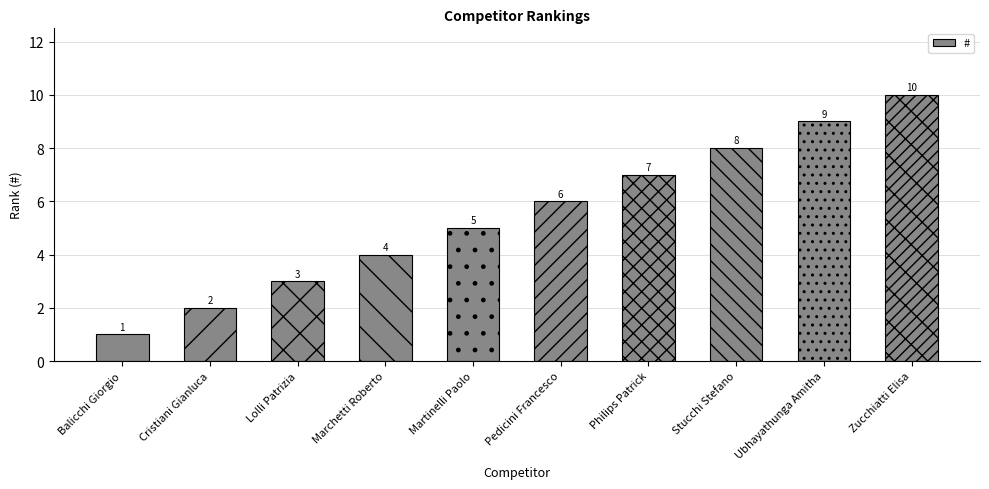

What is the value of the 1st bar from the left?

1